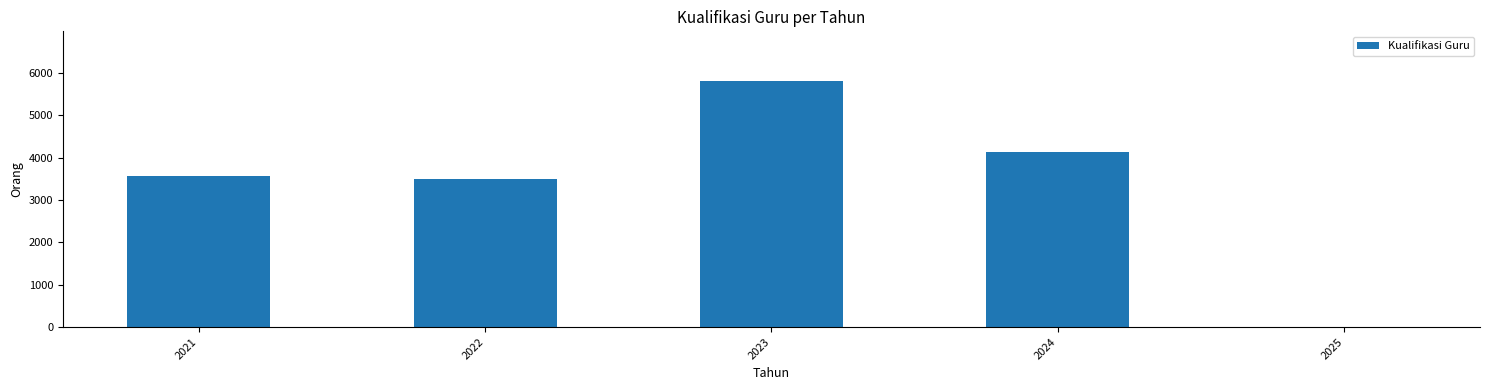

What is the sum of the values at 2023 and 2025?

5821